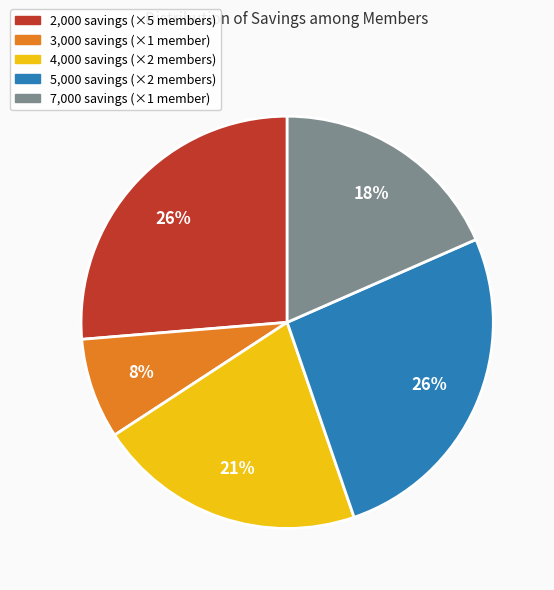

Count the number of slices in the pie.

5